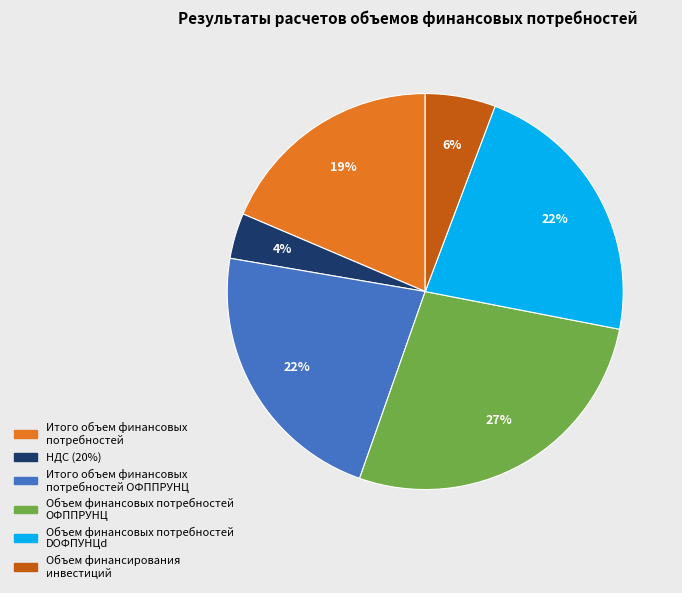

Which slice is the largest?

Объем финансовых потребностей ОФППРУНЦ